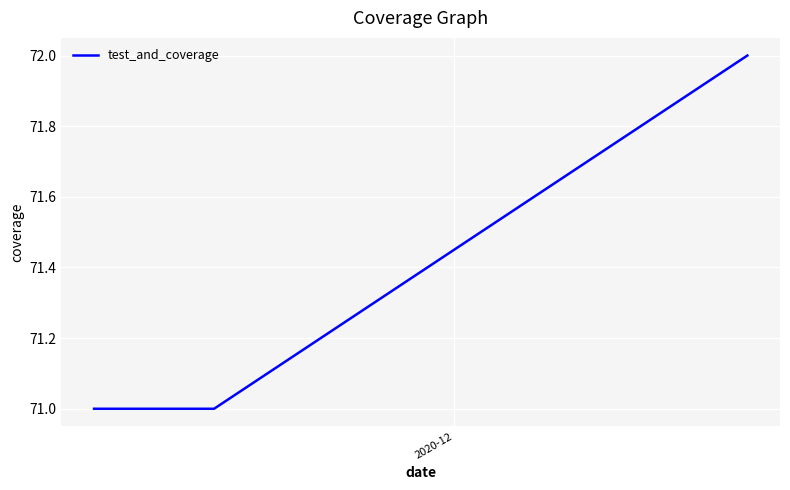

What is the average value?

71